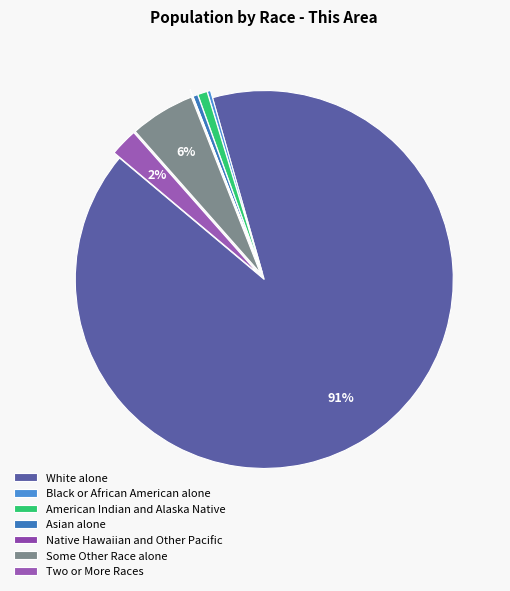

Between American Indian and Alaska Native and White alone, which is larger?

White alone